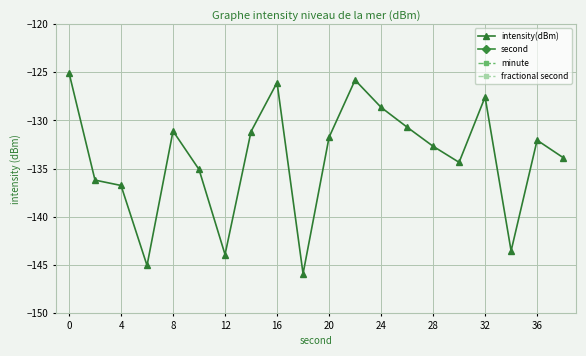

List the series in order of their peak value, lowest first.

intensity(dBm), minute, fractional second, second